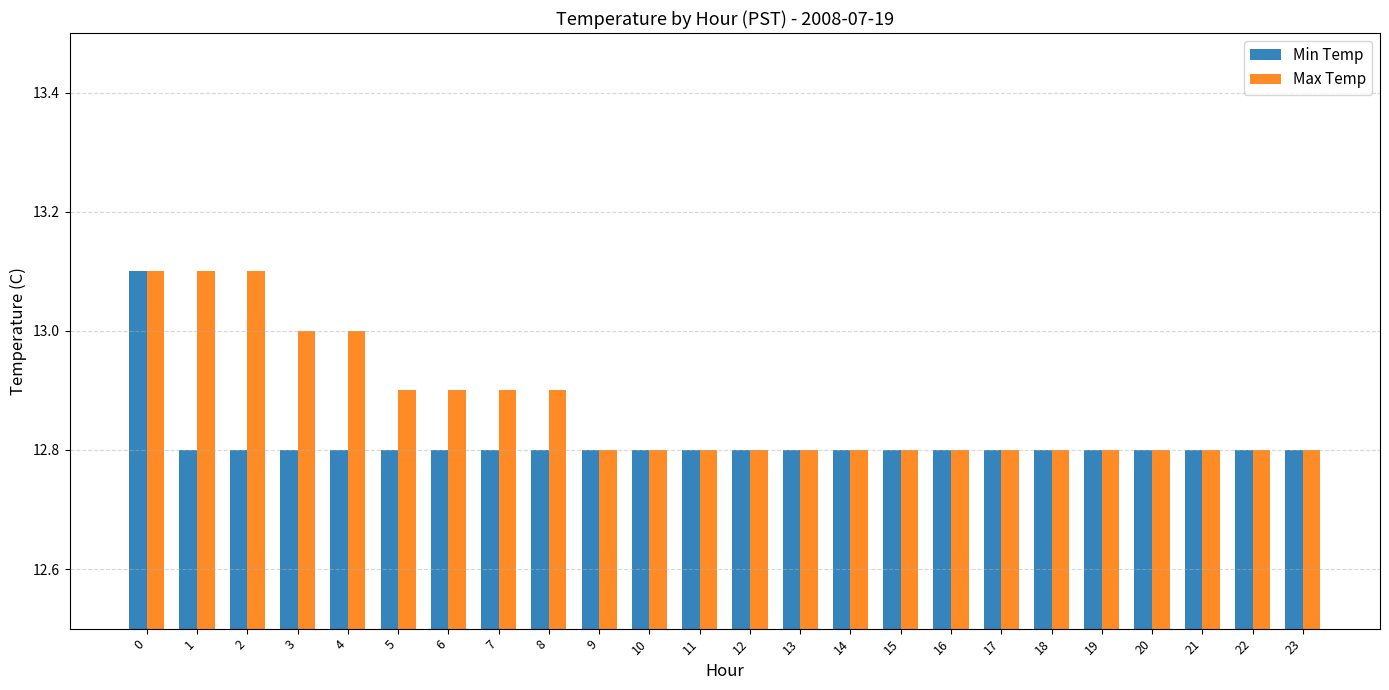

Reading left to right, extract all data points from this chart.

Min Temp: 0=13.1	1=12.8	2=12.8	3=12.8	4=12.8	5=12.8	6=12.8	7=12.8	8=12.8	9=12.8	10=12.8	11=12.8	12=12.8	13=12.8	14=12.8	15=12.8	16=12.8	17=12.8	18=12.8	19=12.8	20=12.8	21=12.8	22=12.8	23=12.8
Max Temp: 0=13.1	1=13.1	2=13.1	3=13.0	4=13.0	5=12.9	6=12.9	7=12.9	8=12.9	9=12.8	10=12.8	11=12.8	12=12.8	13=12.8	14=12.8	15=12.8	16=12.8	17=12.8	18=12.8	19=12.8	20=12.8	21=12.8	22=12.8	23=12.8